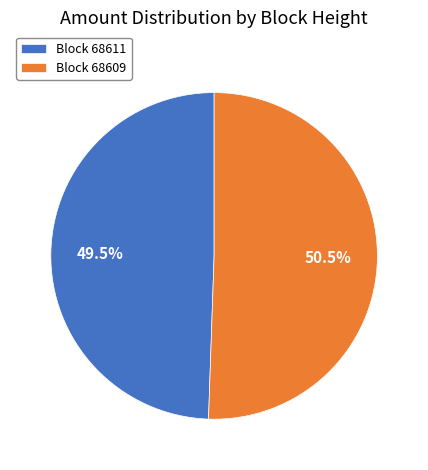

How many segments does this pie chart have?

2